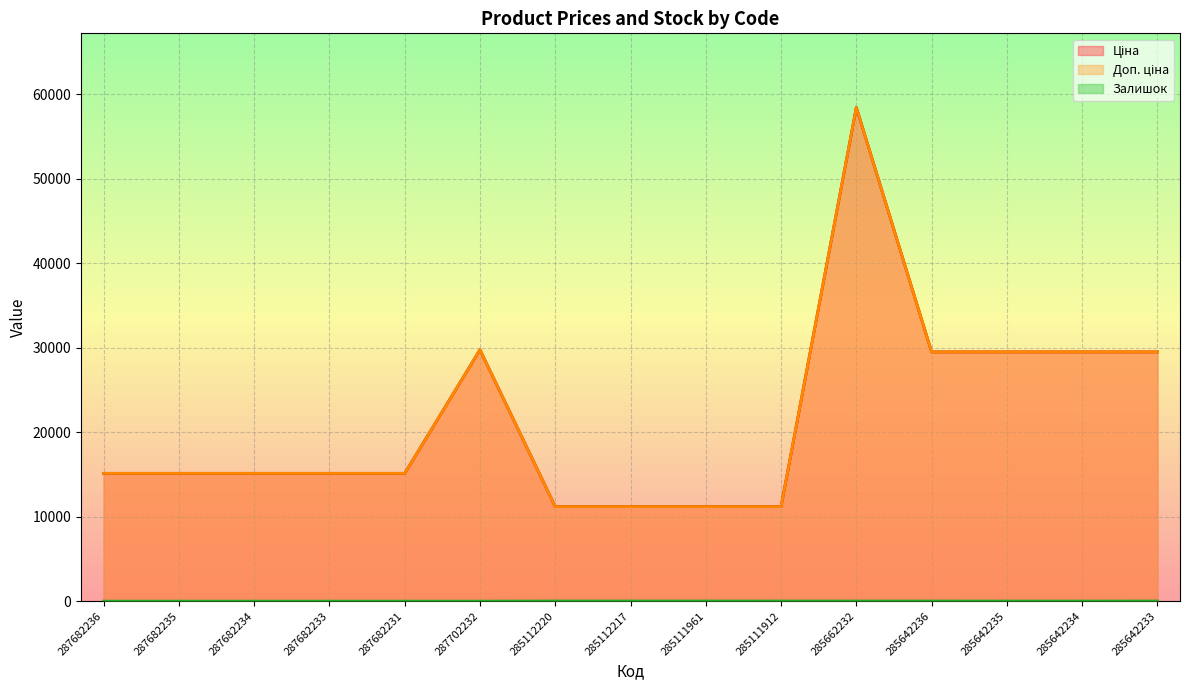

True or false: Ціна and Залишок cross at least once.

False